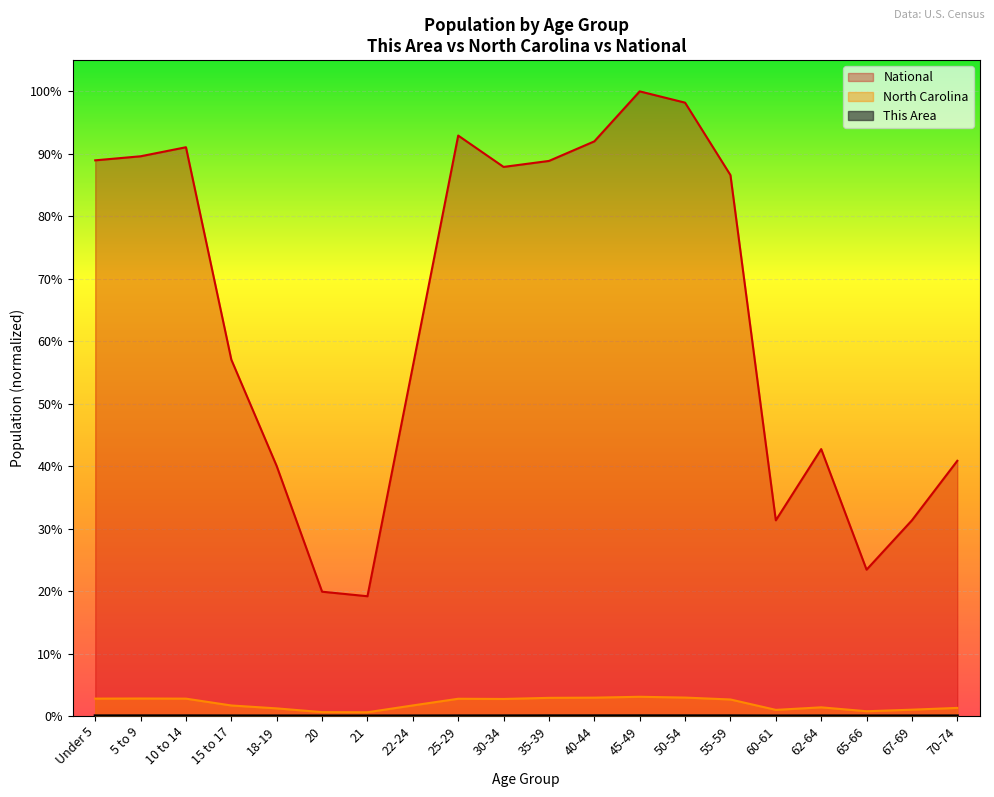

Which has a higher value, 60-61 or 45-49?

45-49